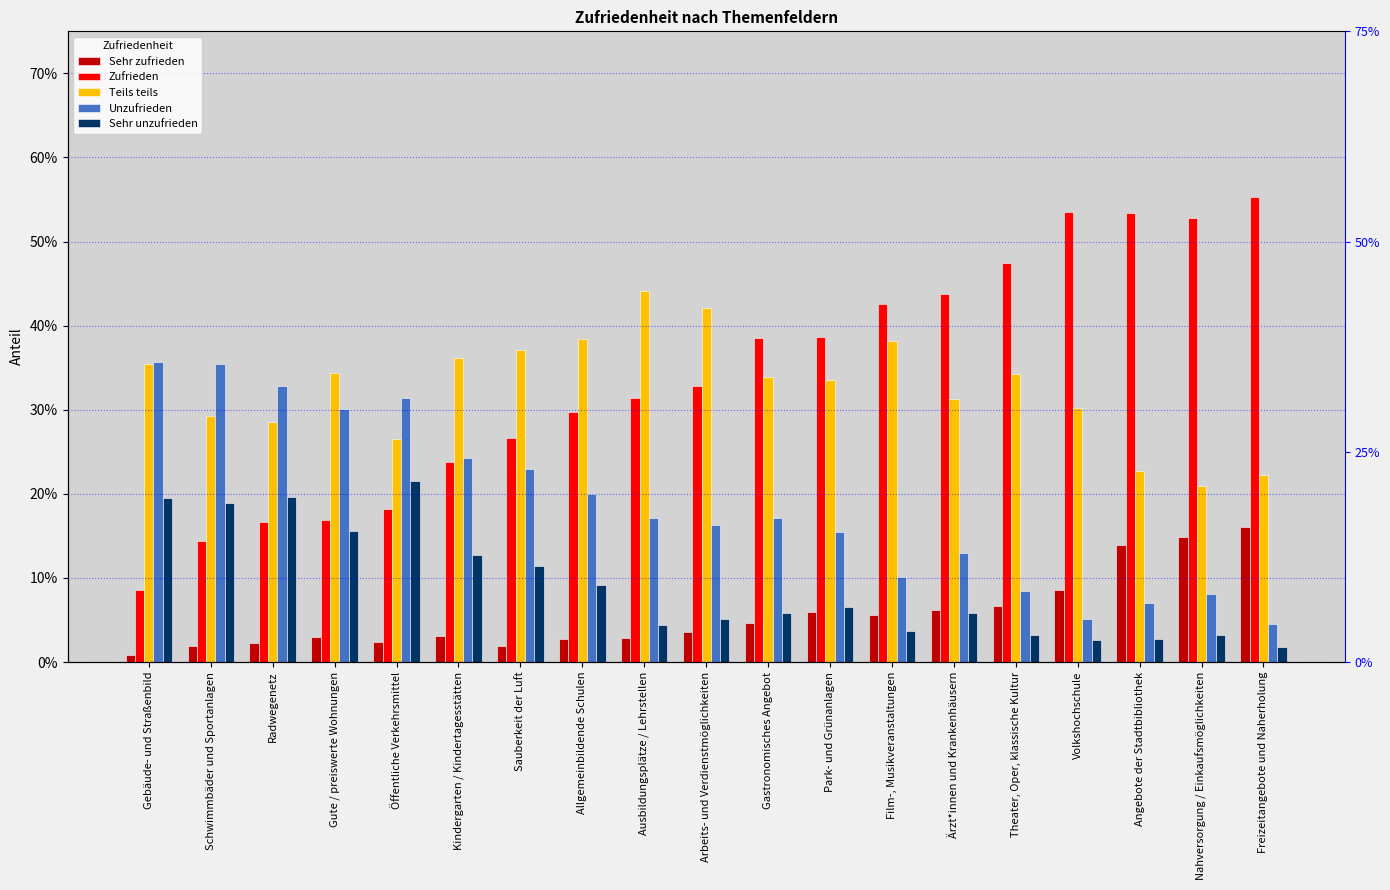

At which label does Teils teils reach its peak?

Ausbildungsplätze / Lehrstellen